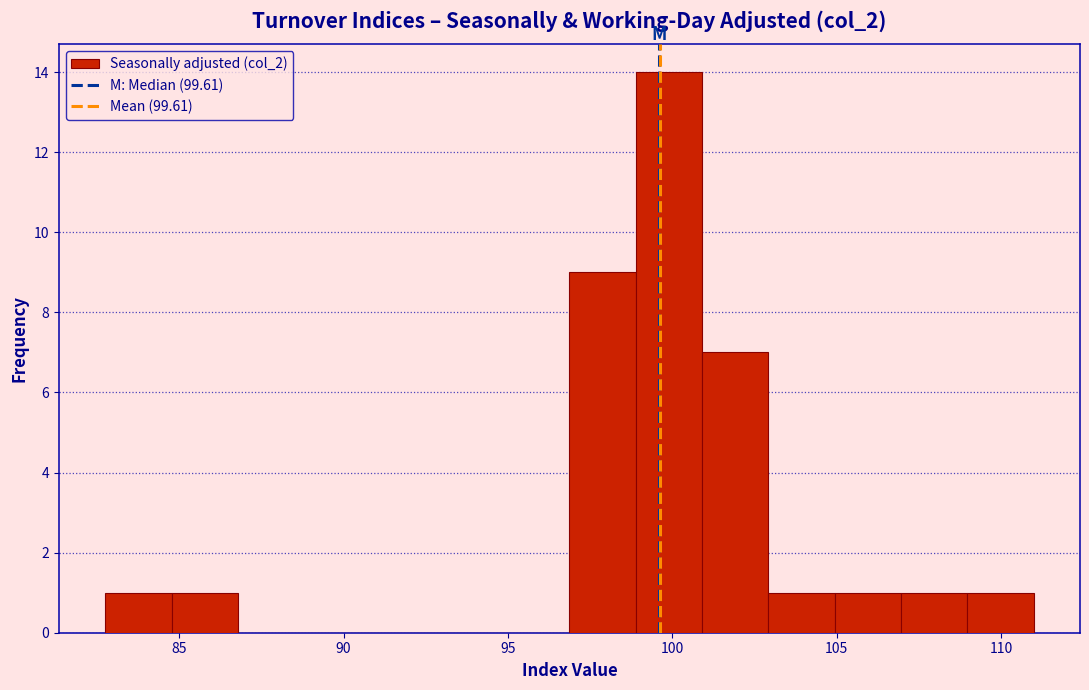

Which range on the x-axis has the tallest bar?

99 to 101